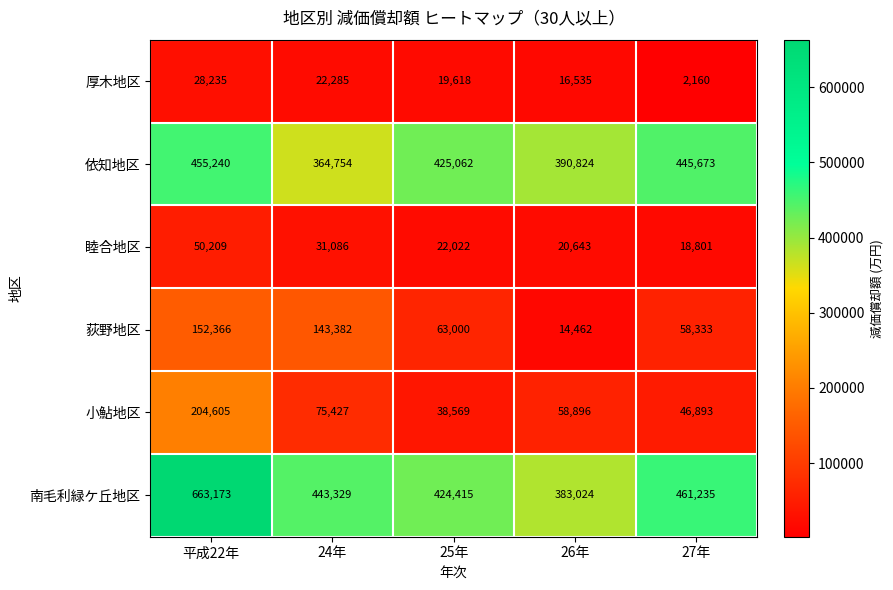

Between 25年 and 27年, which series saw the biggest shift?

南毛利緑ケ丘地区